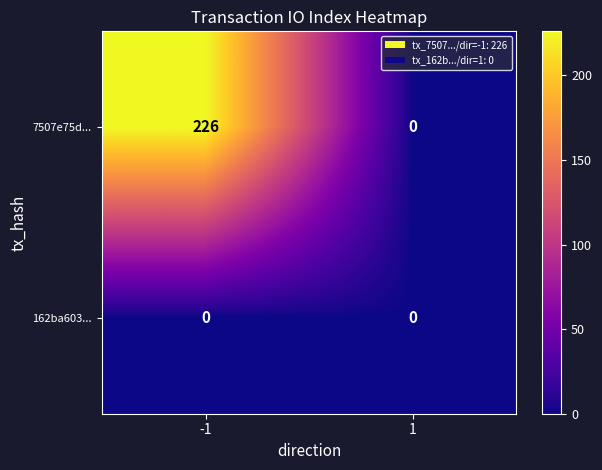

Reading right to left, what are all the values shown in this chart?

7507e75d...: 0	226
162ba603...: 0	0